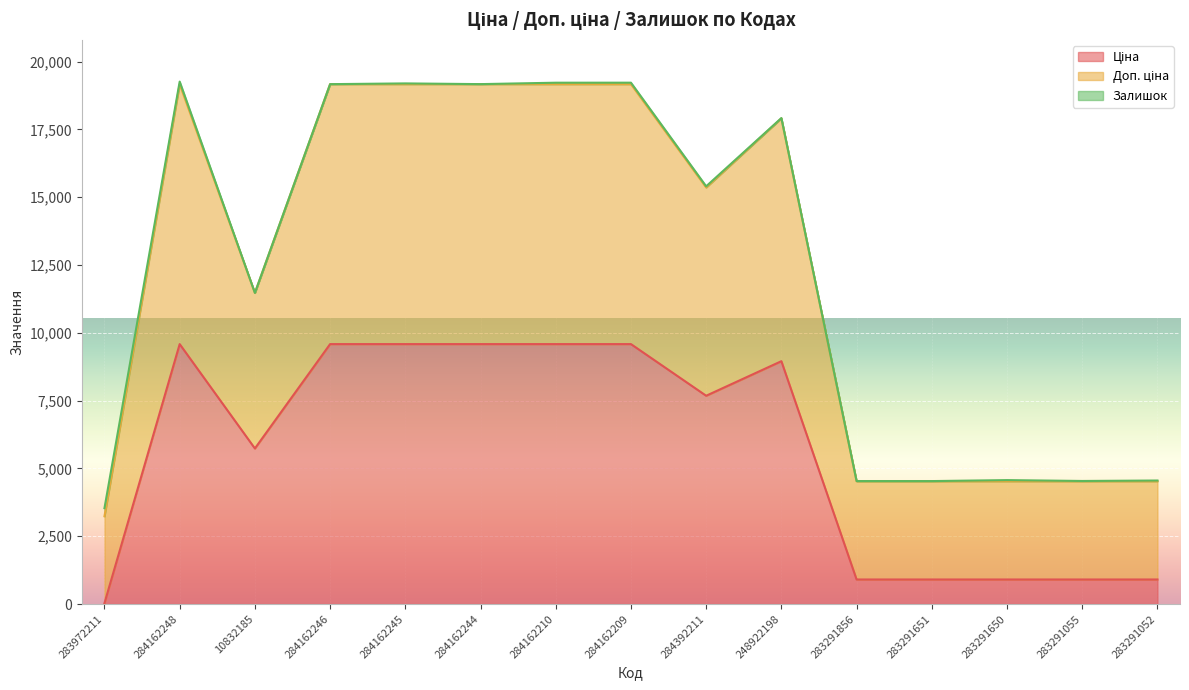

What is the difference between the maximum and minimum values in the Ціна series?

9553.4